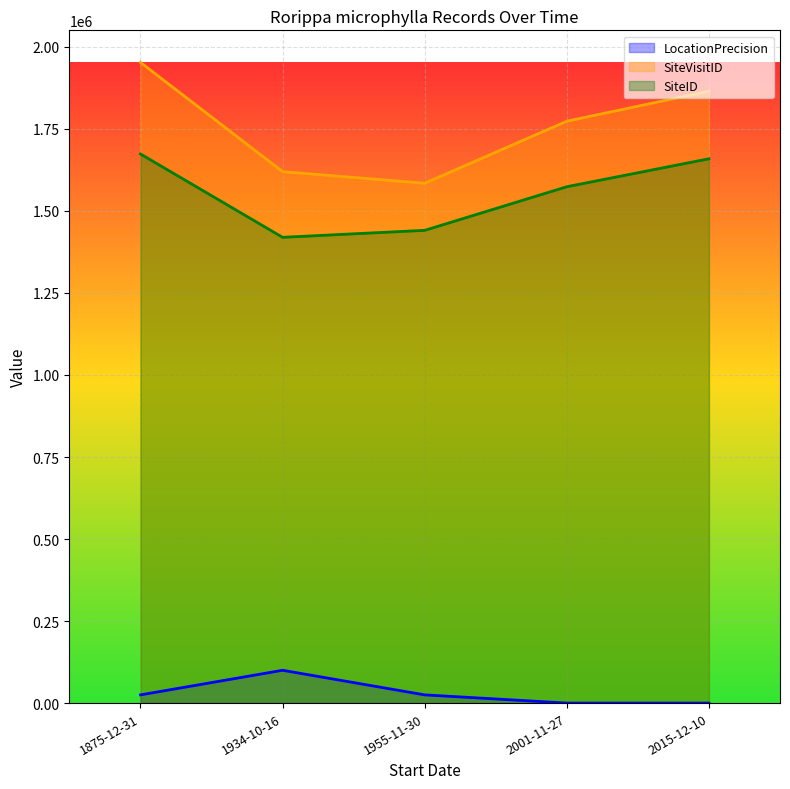

What is the difference between the SiteVisitID values at 2015-12-10 and 1875-12-31?

87835